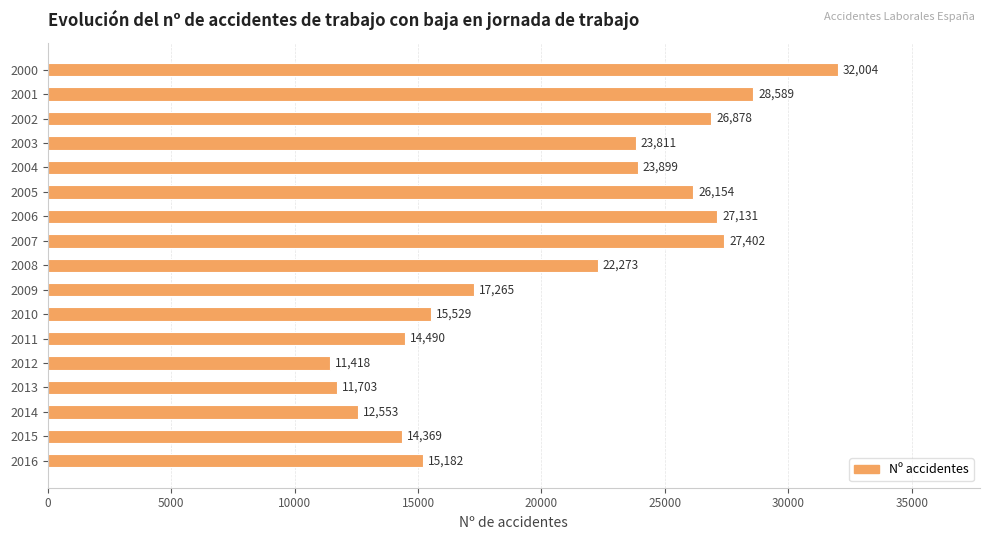

The value at 2008 is 22273. True or false?

True